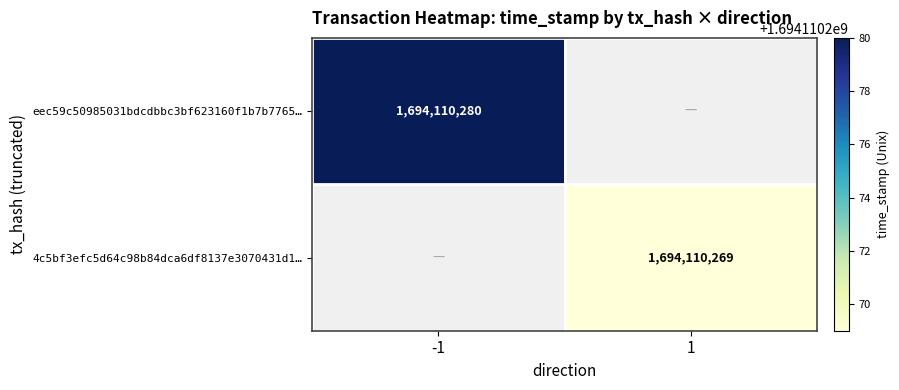

Which has a higher value, 1 or -1?

-1